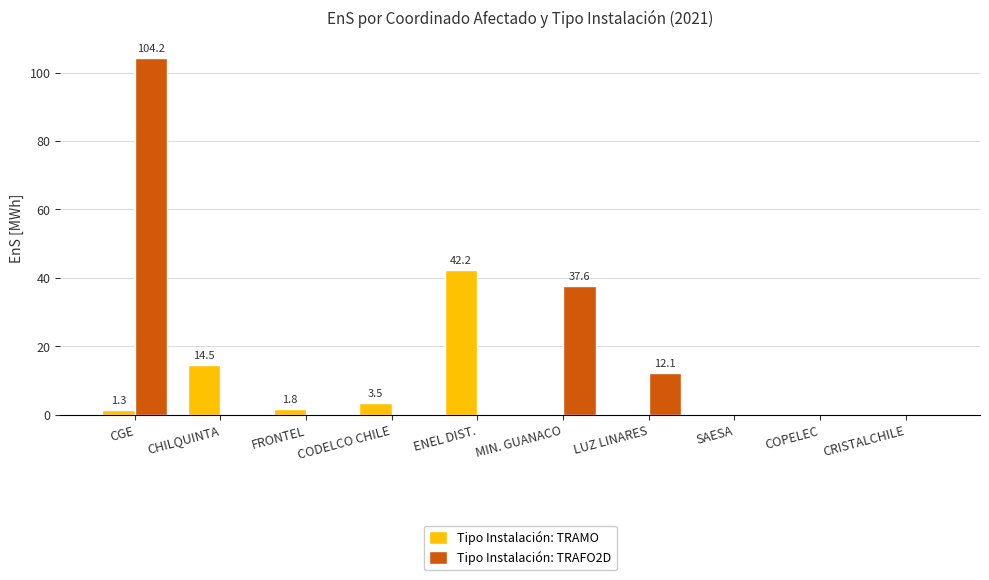

The value of Tipo Instalación: TRAFO2D at ENEL DIST. is 0.0. True or false?

True